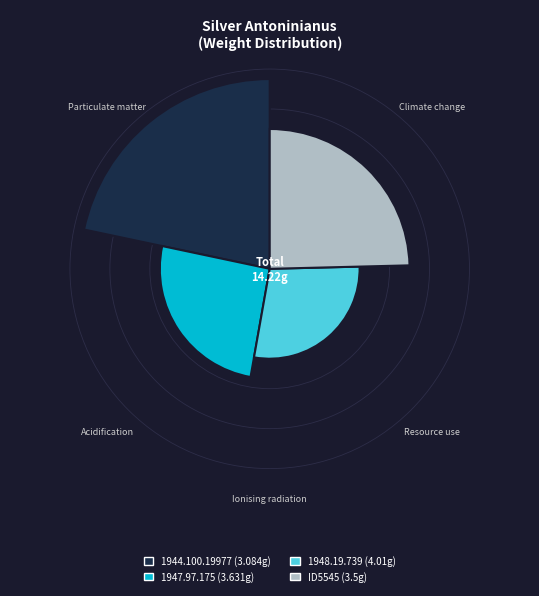

To the nearest percent, what is the combined percentage of ID5545 and 1947.97.175?

50%